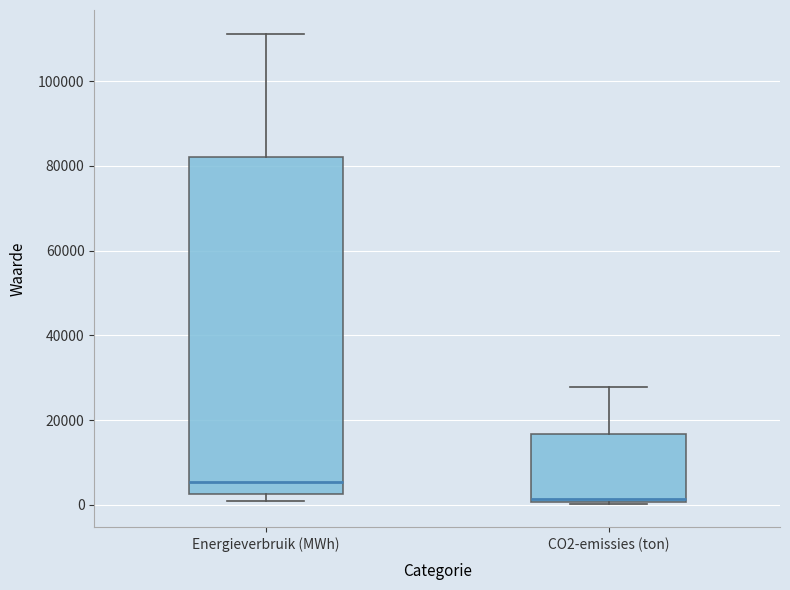

Which box's median line is the lowest?

CO2-emissies (ton)